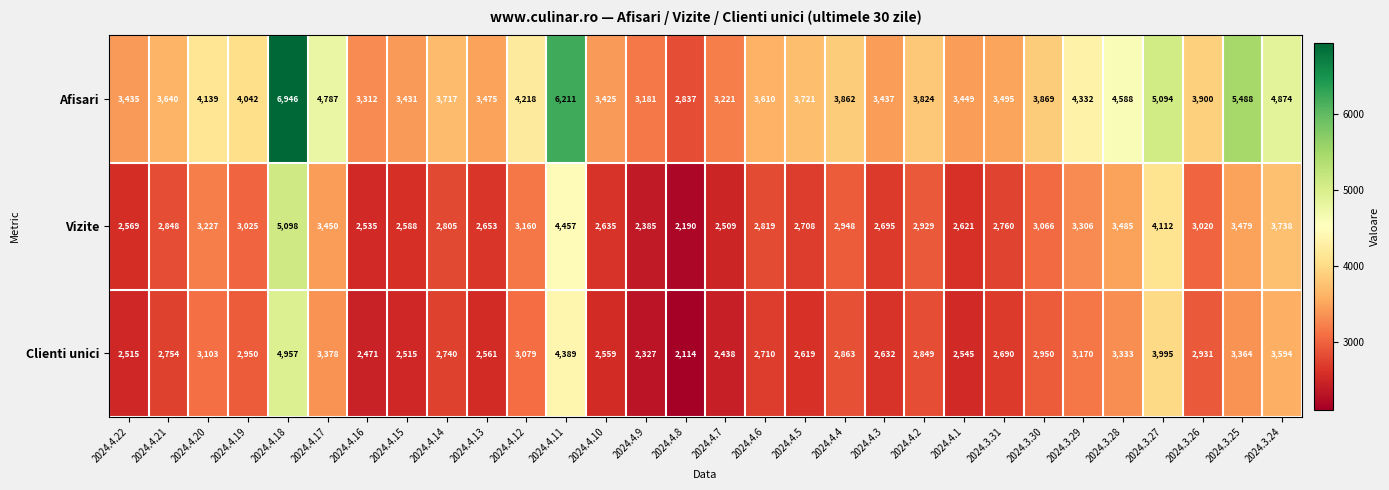

Is the value of Vizite at 2024.4.21 greater than the value of Afisari at 2024.3.31?

No